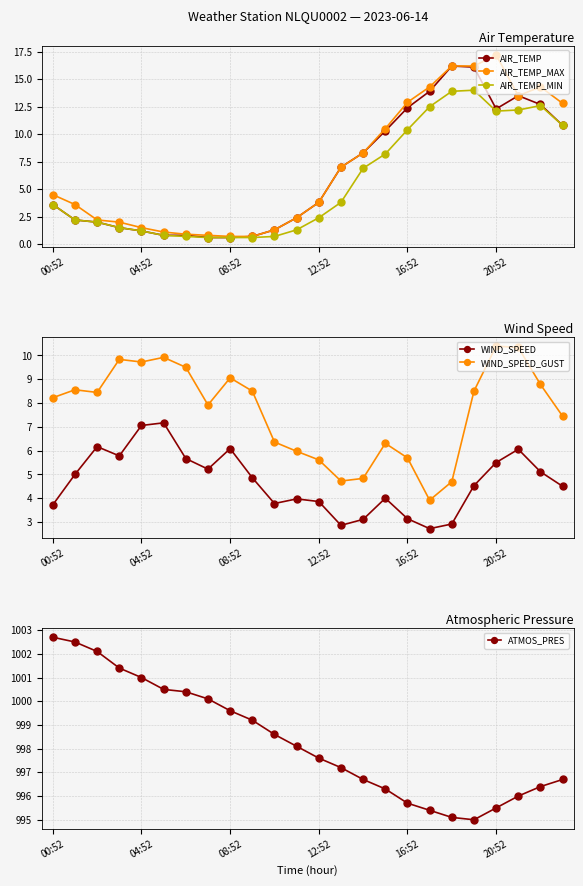

How many data points in ATMOS_PRES are less than 998?

12